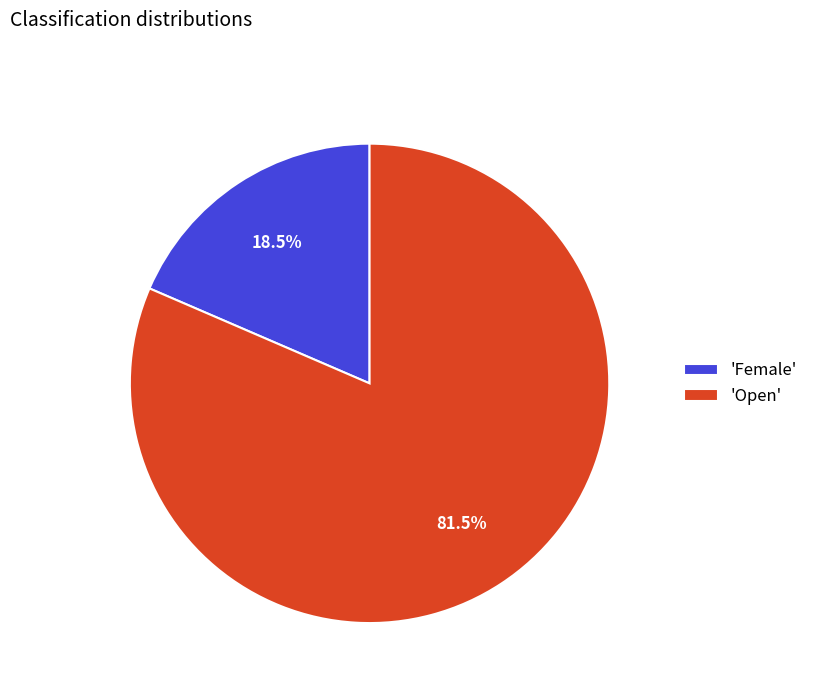

Which has a higher value, 'Female' or 'Open'?

'Open'